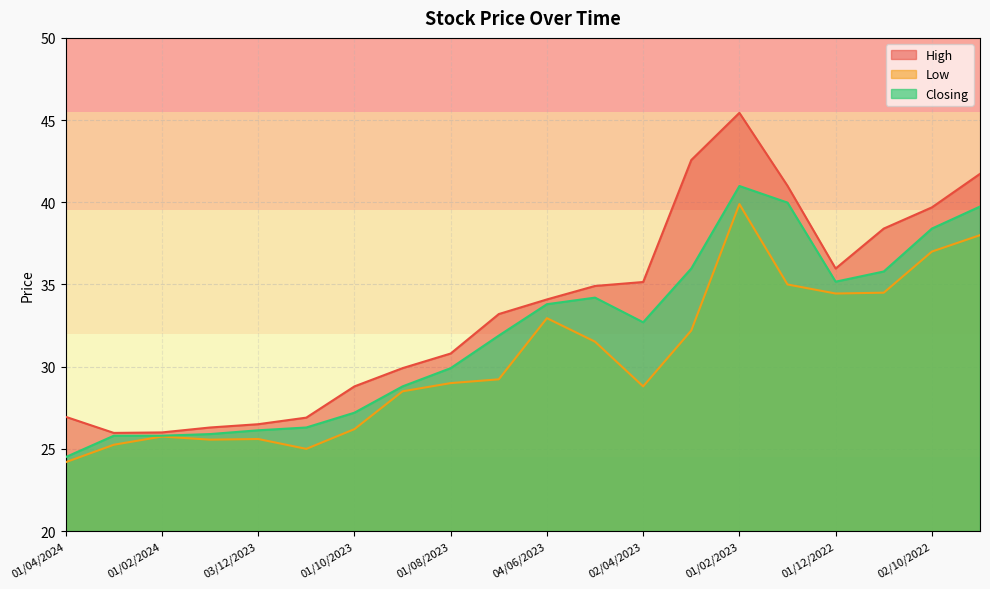

True or false: Low and Closing cross at least once.

False